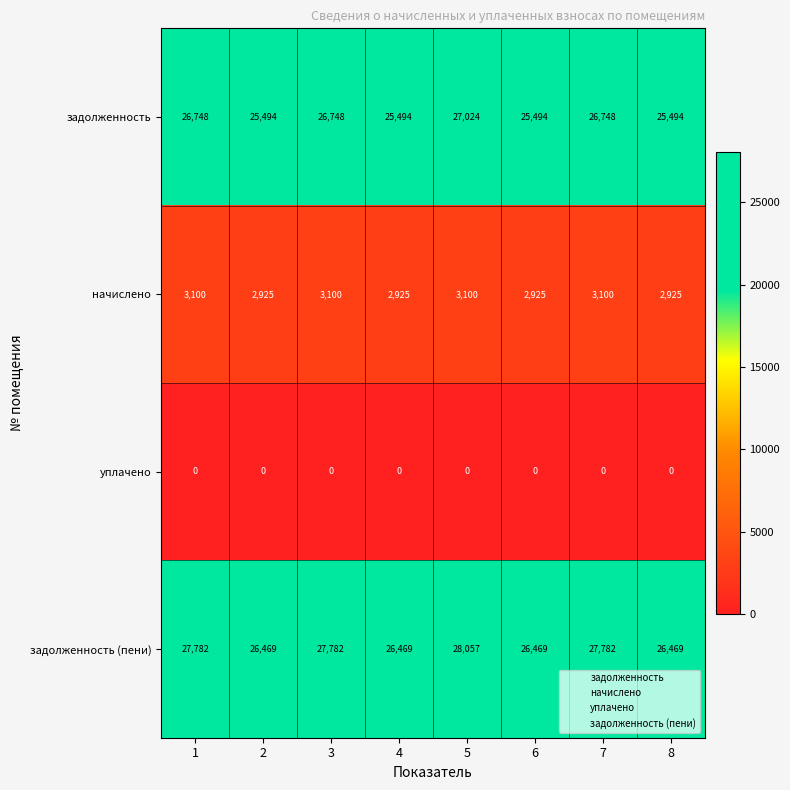

The value of задолженность (пени) at 7 is 27782. True or false?

True